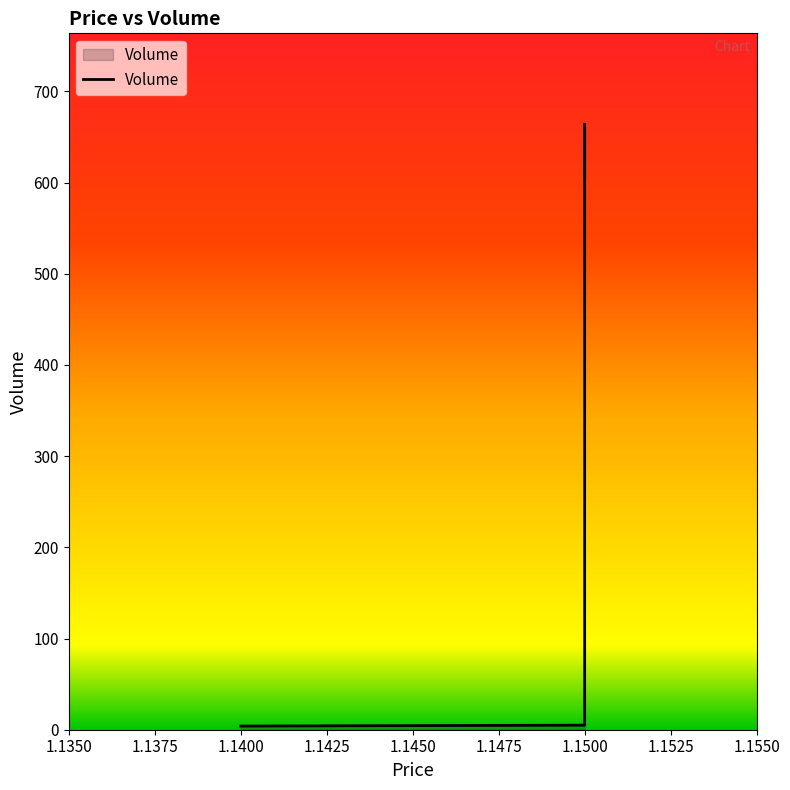

Is it true that the value at 1.15 is 5?

True